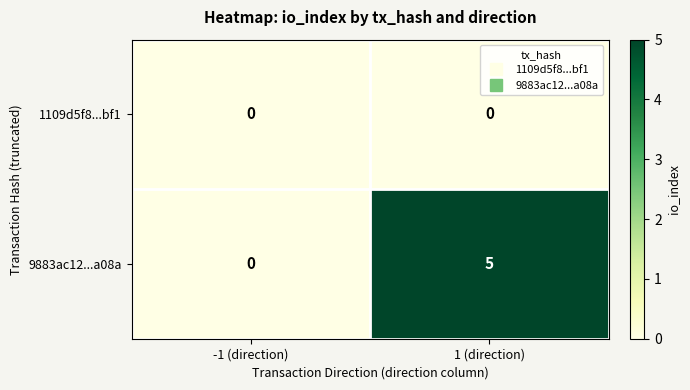

Reading left to right, what are all the values shown in this chart?

1109d5f8...bf1: 0	0
9883ac12...a08a: 0	5